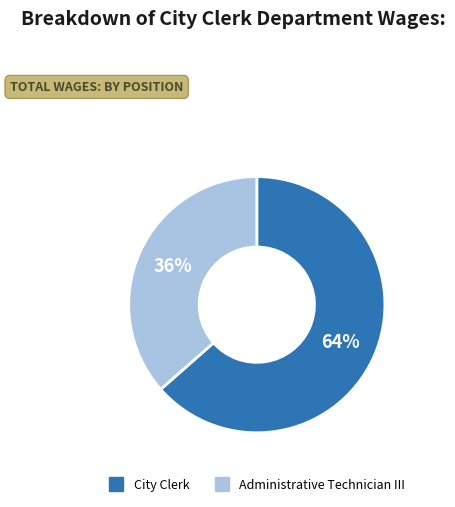

What is the largest slice in the pie chart?

City Clerk